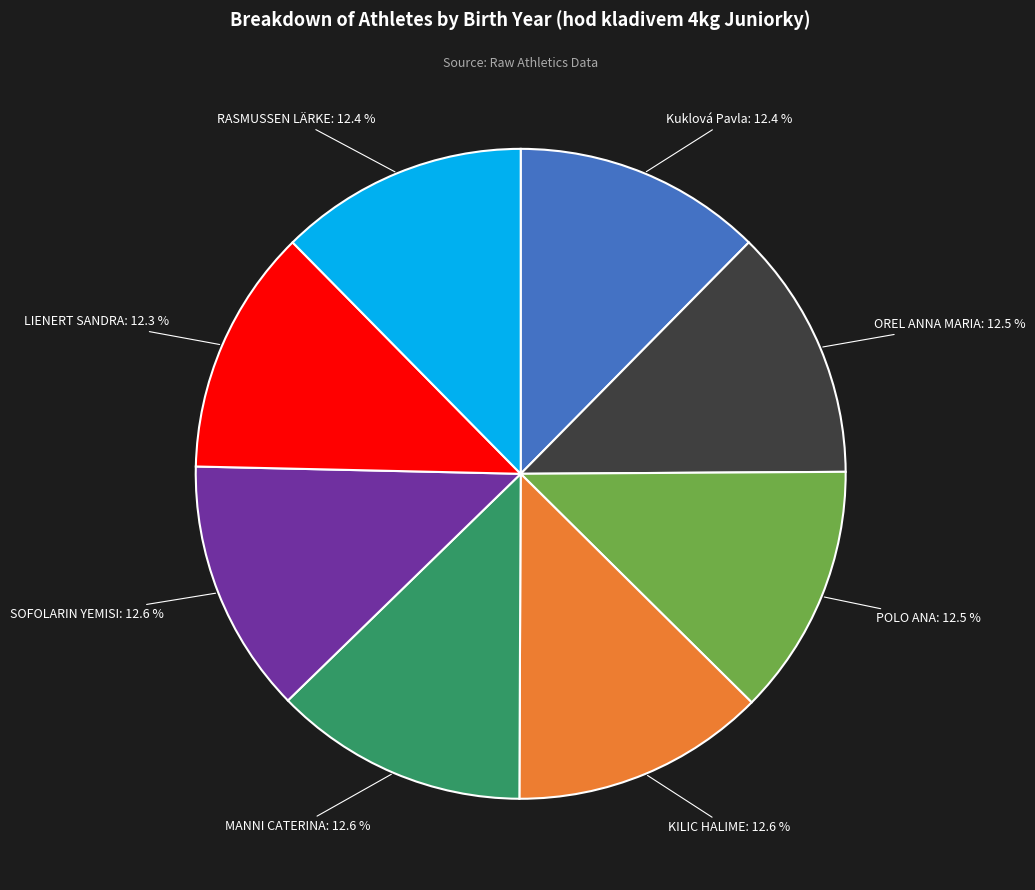

How many slices are in this pie chart?

8